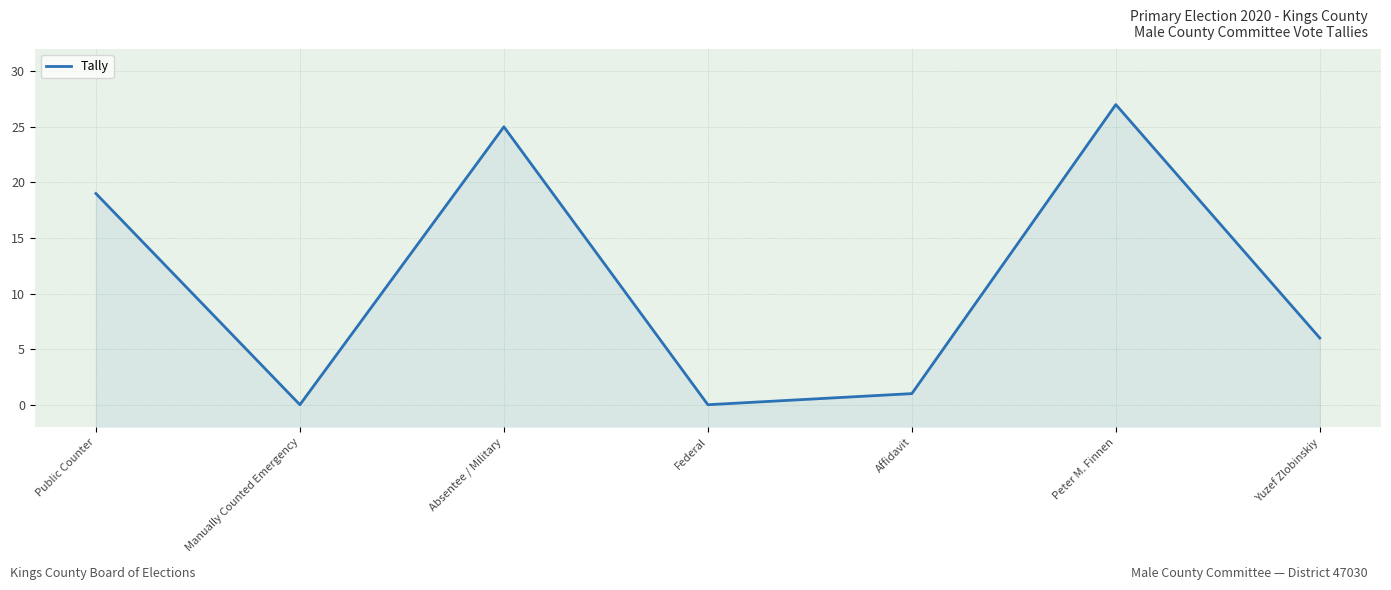

How many data points are above 6?

3